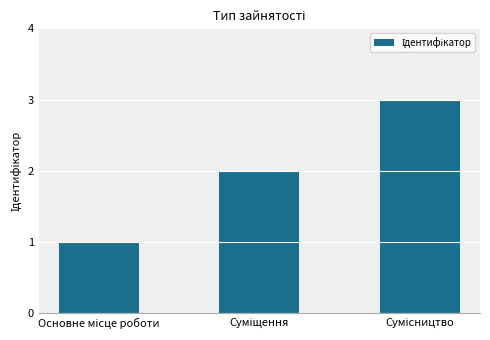

What is the maximum value shown in the chart?

3